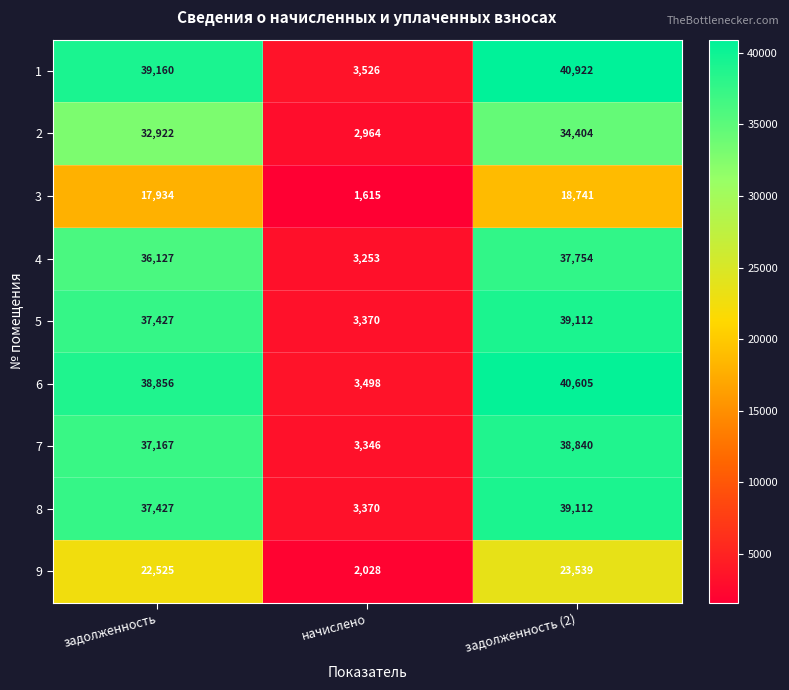

The value of 8 at задолженность is 37427. True or false?

True